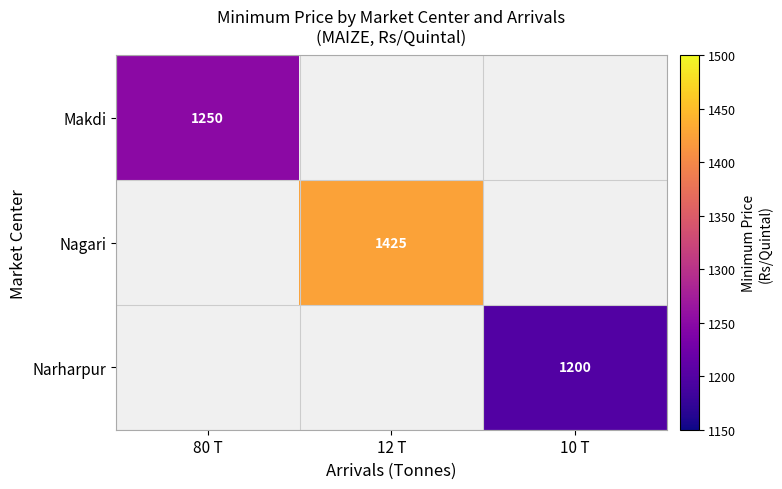

Is it true that Nagari equals 2063 at 12 T?

False